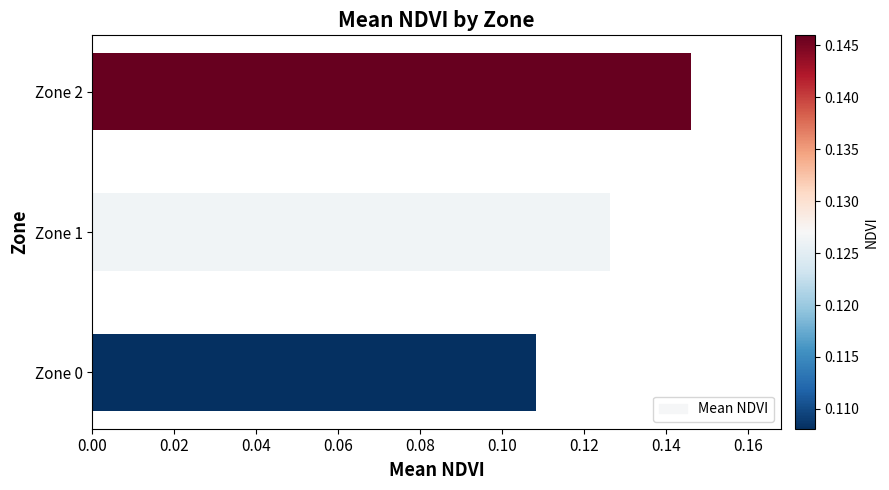

How many values are between 0 and 1?

3